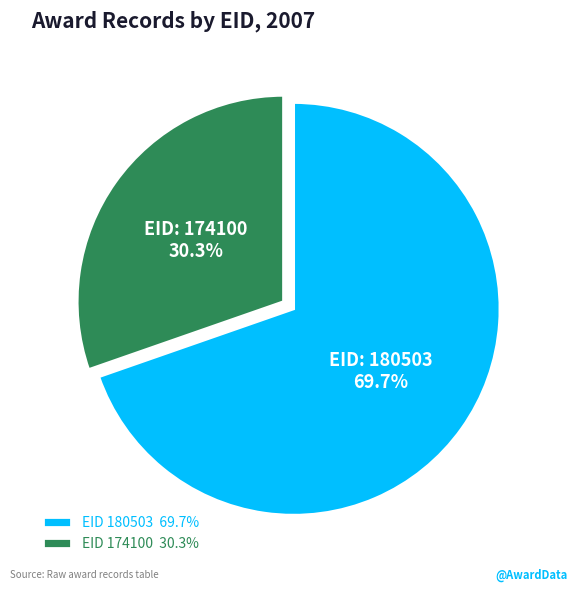

What is the largest slice in the pie chart?

EID 180503 69.7%